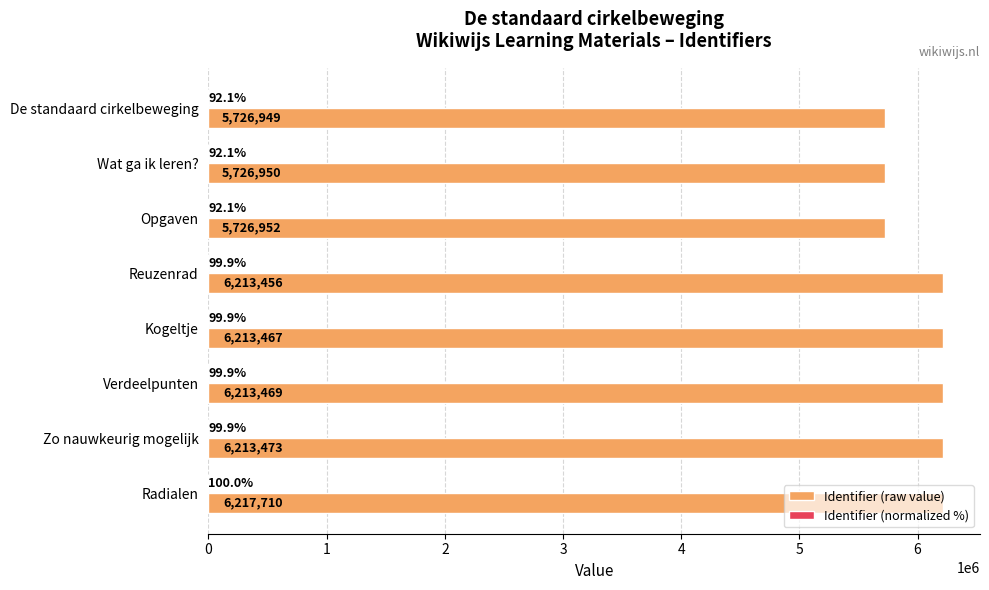

The Identifier (raw value) series shows 5726950.0 at Wat ga ik leren?. True or false?

True